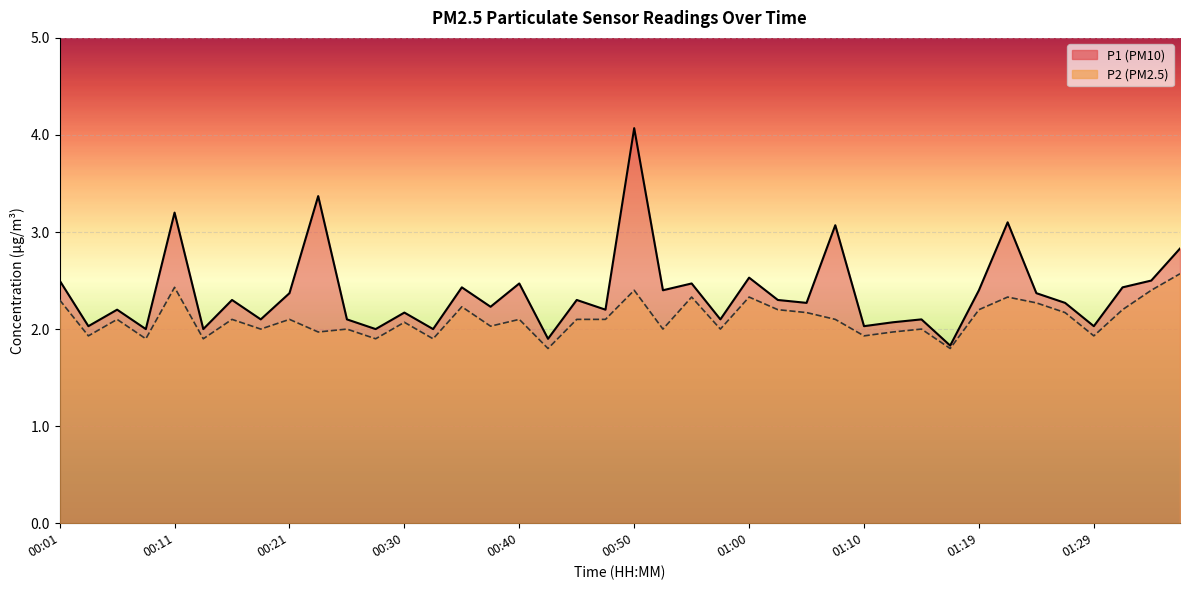

In P2, how many points are lower than both neighbors (excluding endpoints)?

14